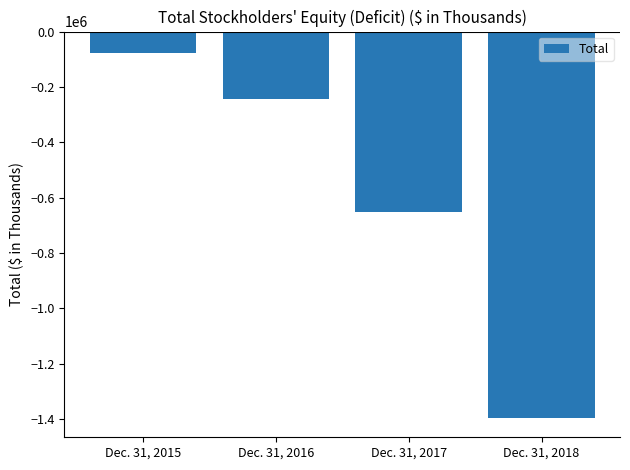

Reading left to right, transcribe all the data shown in this chart.

-76993	-245182	-653526	-1396601